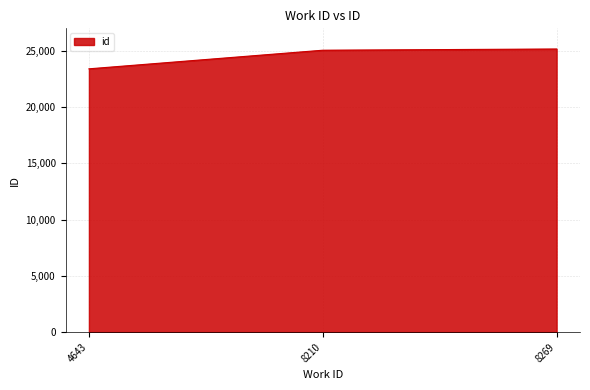

Reading left to right, what are all the values shown in this chart?

4643=23401	8210=25055	8269=25164